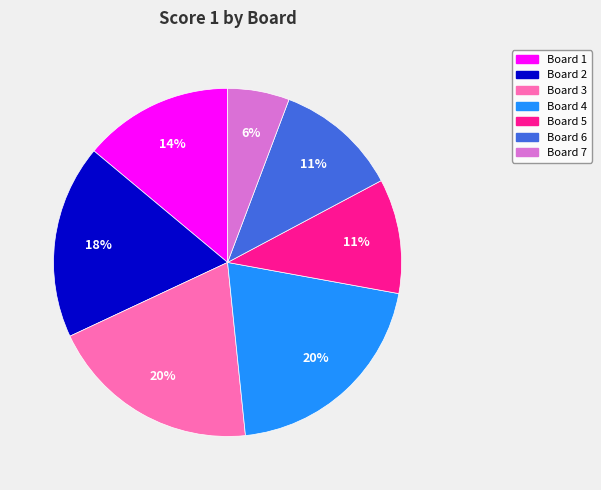

To the nearest percent, what is the combined percentage of Board 6 and Board 1?

25%